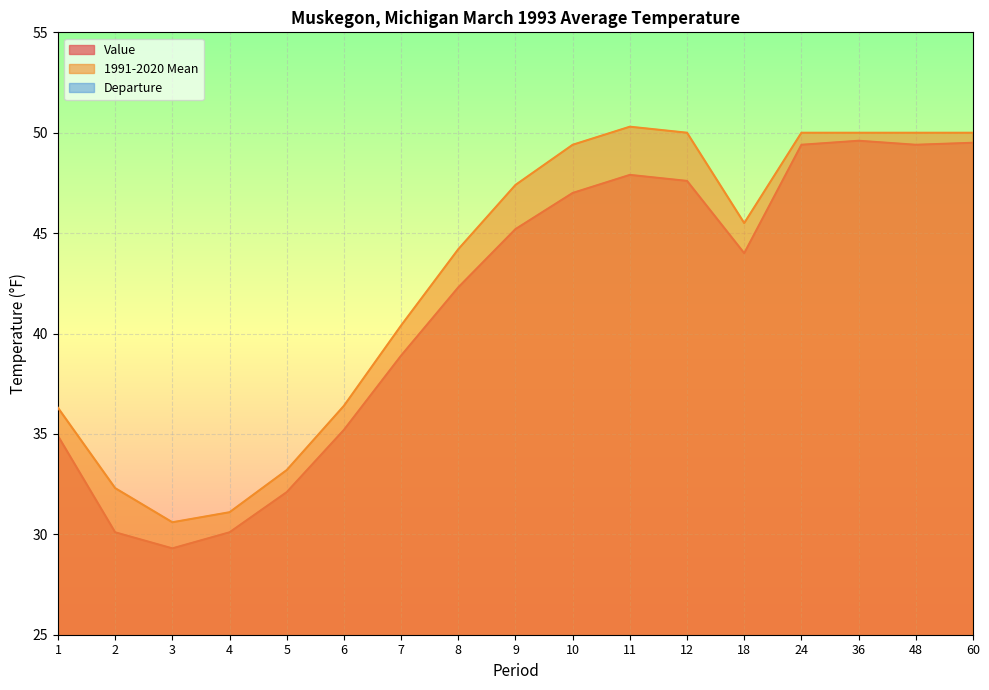

What is the value of the 1991-2020 Mean point at the 2nd from the left?

32.3